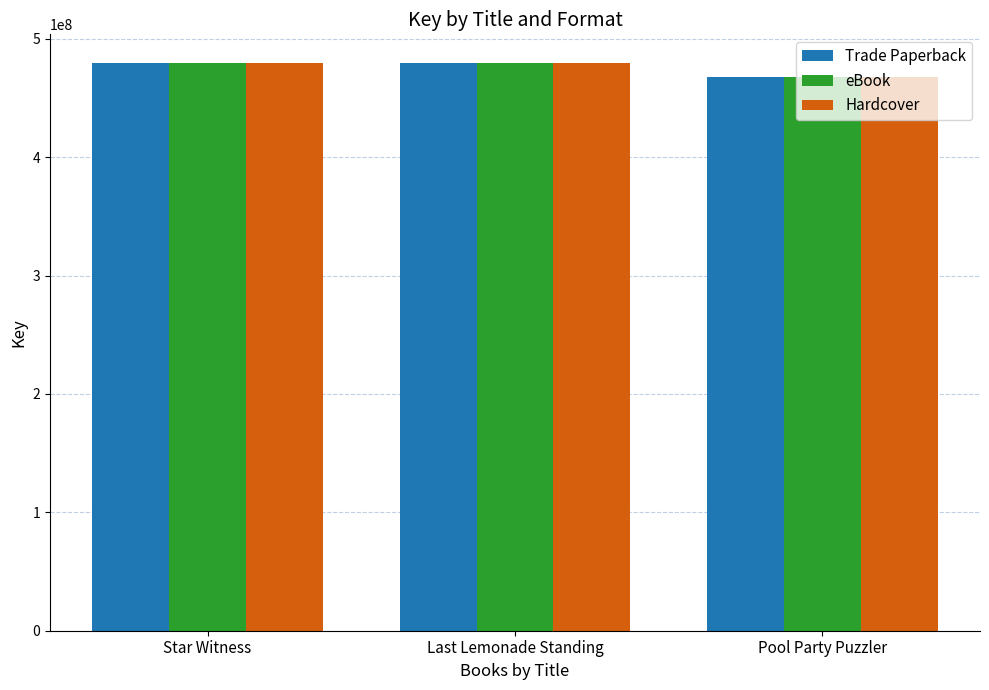

What is the value of the eBook bar at the 1st from the left?

479839531